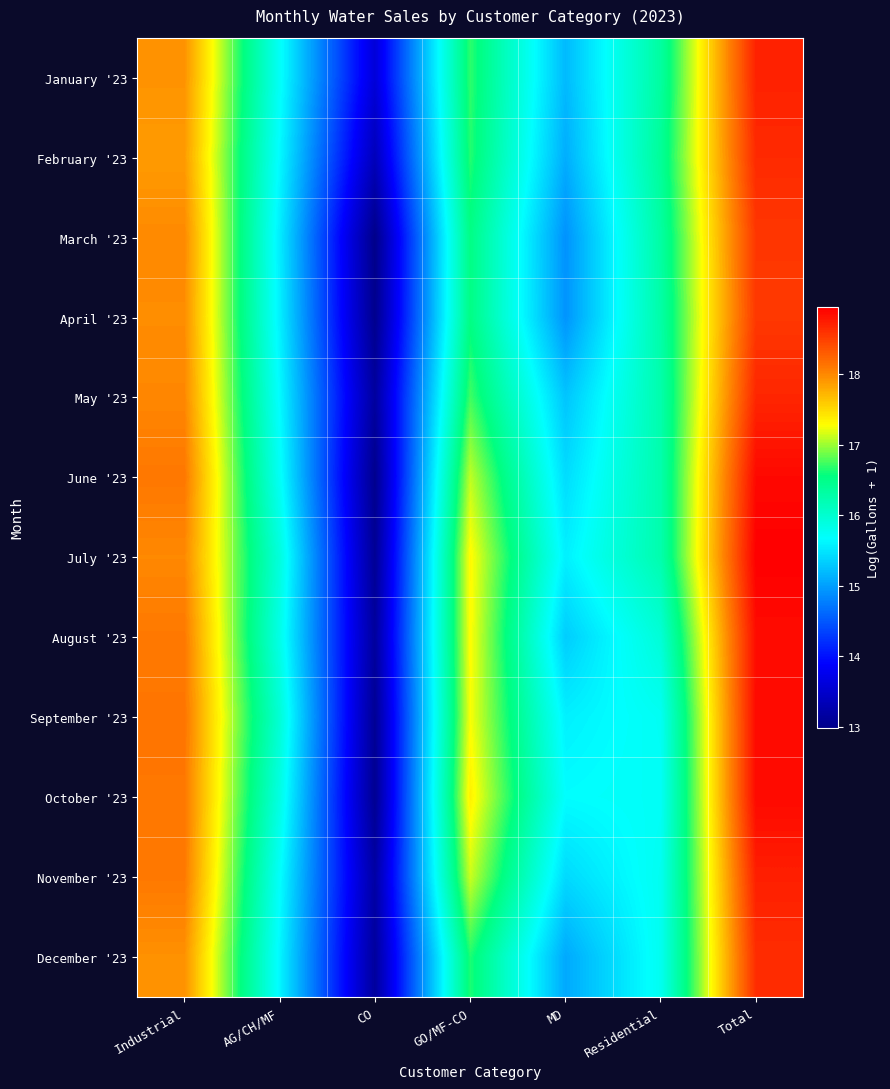

At which category does the chart reach its peak across all series?

Total